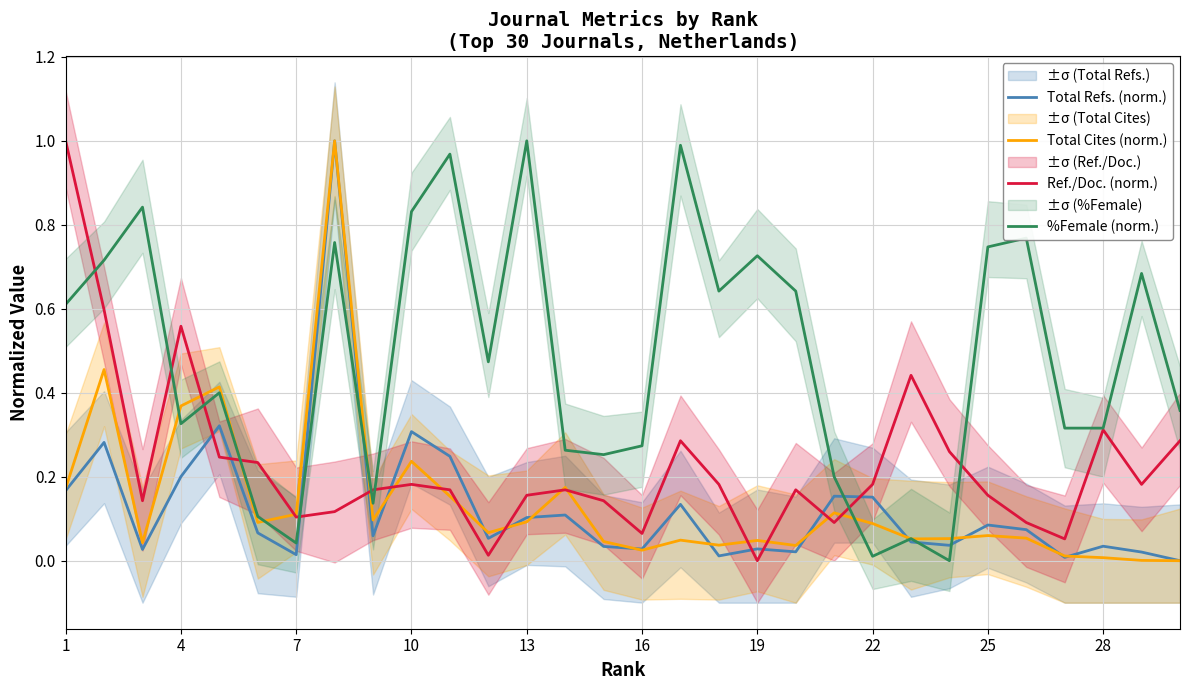

How many times do Total Refs. (norm.) and Total Cites (norm.) cross each other?

11